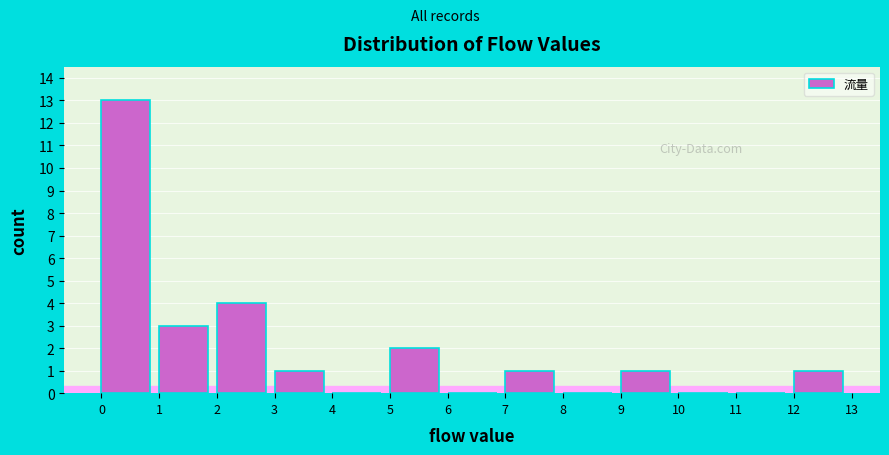

Reading left to right, transcribe this chart: for each bar, give the range it covers on the x-axis and its height. The values are not printed on the chart, so give them approximately, as read against the axis.

0 to 1: 13
1 to 2: 3
2 to 3: 4
3 to 4: 1
4 to 5: 0
5 to 6: 2
6 to 7: 0
7 to 8: 1
8 to 9: 0
9 to 10: 1
10 to 11: 0
11 to 12: 0
12 to 13: 1